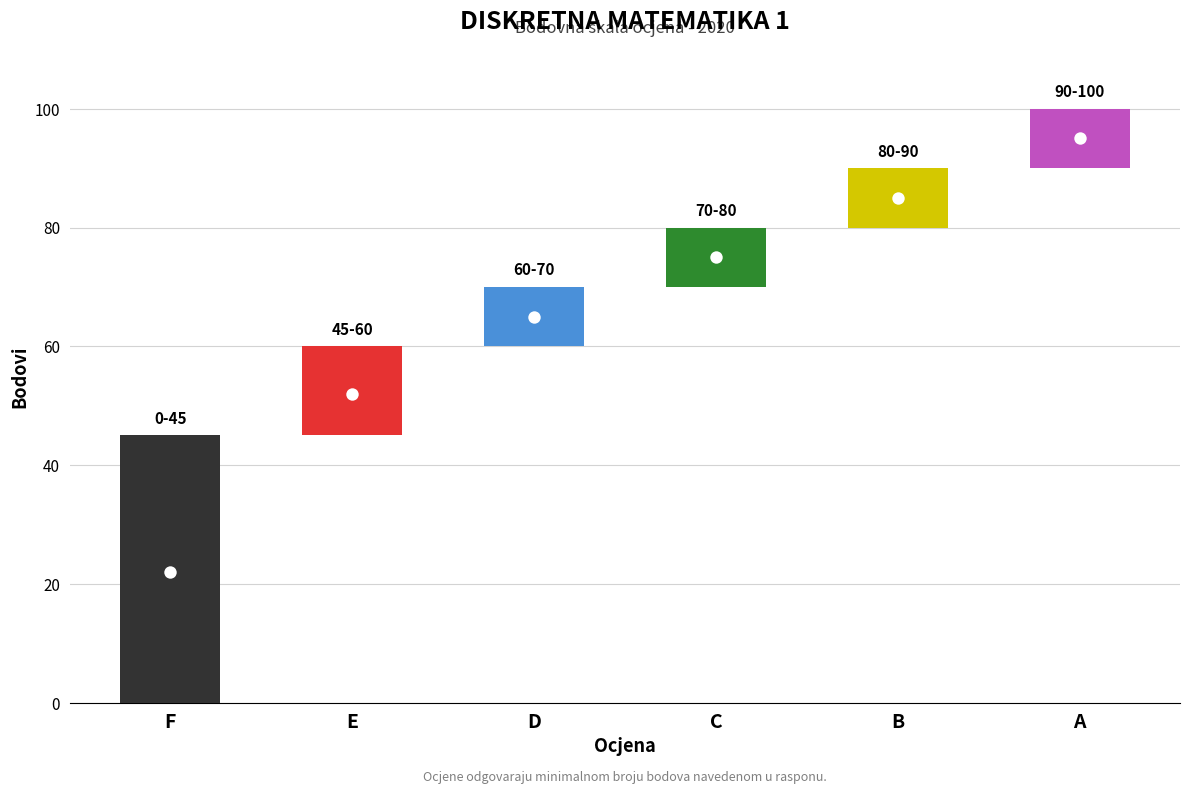

Between B and F, which is larger?

B